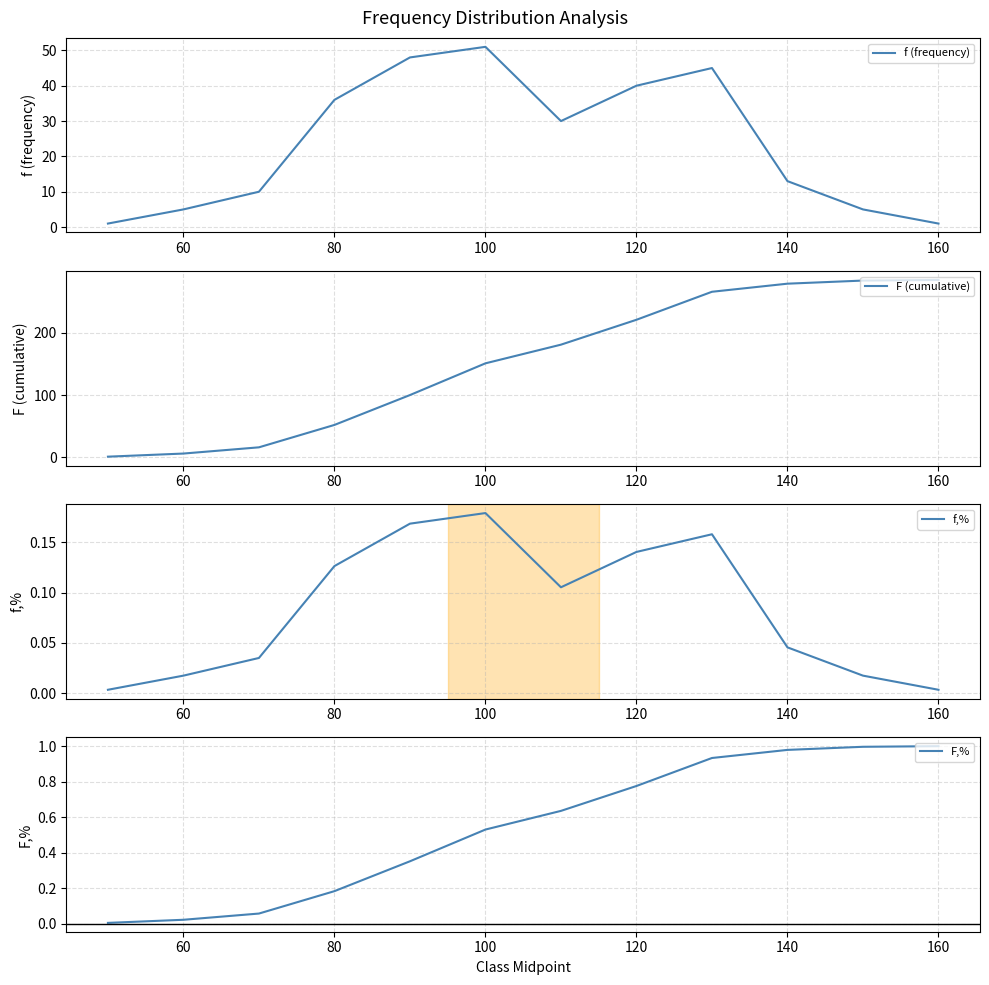

The value of f (frequency) at 60 is 5. True or false?

True